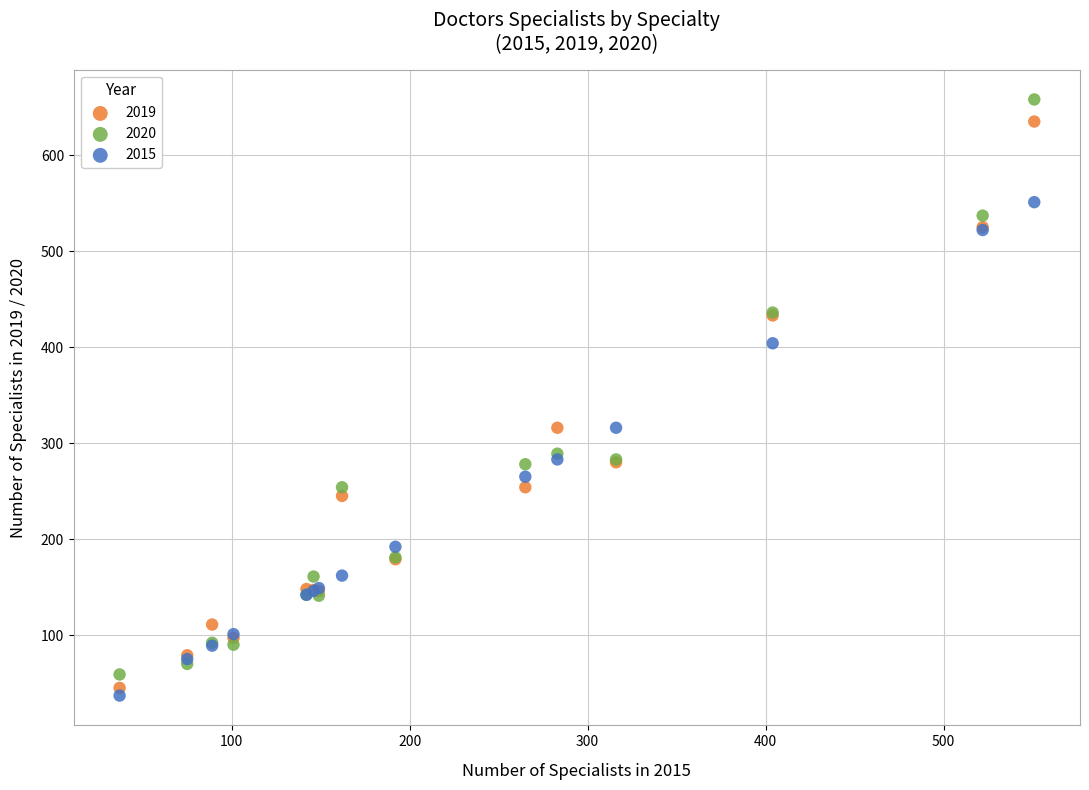

Which series reaches the maximum Y coordinate?

2020